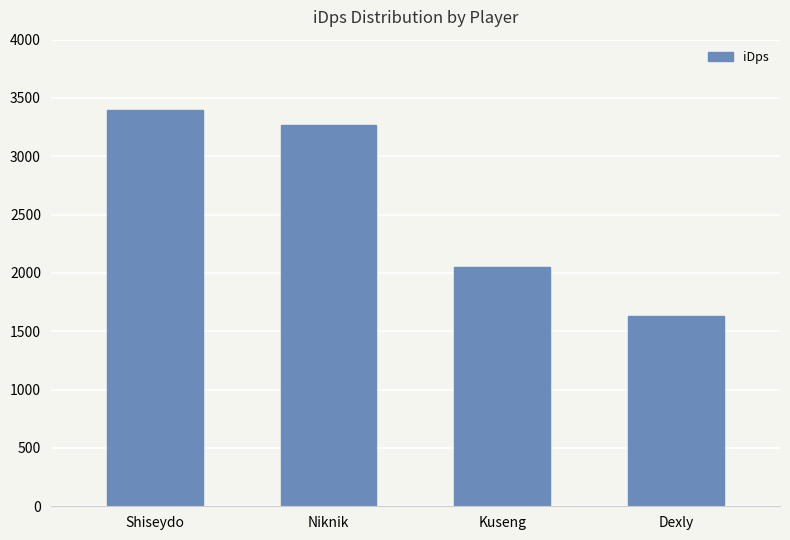

What is the label of the 3rd bar from the left?

Kuseng